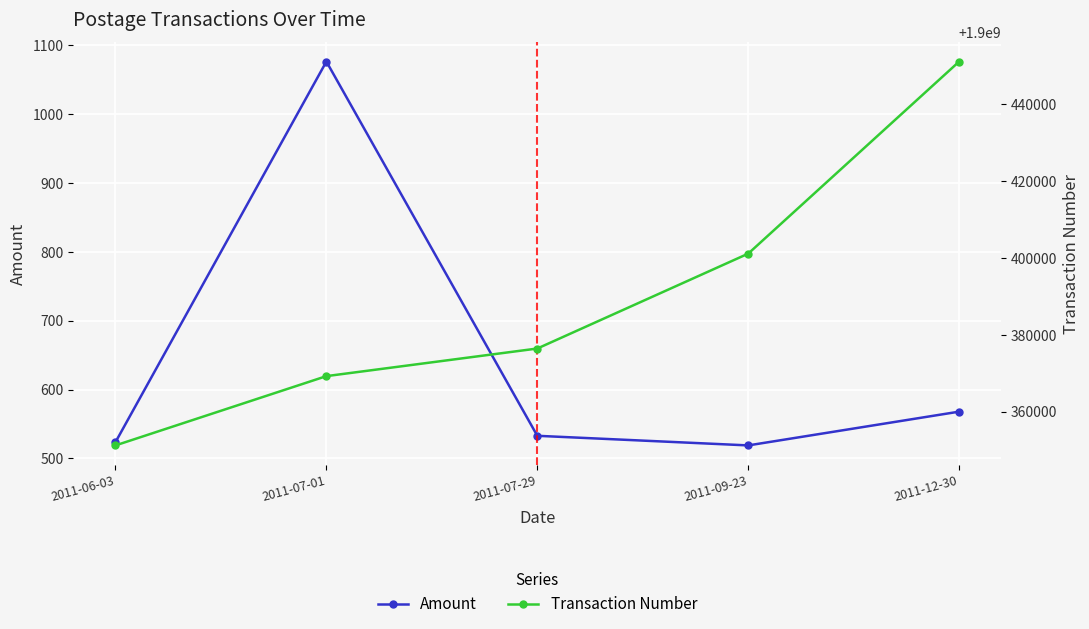

What is the value of the Amount point at the 1st from the left?

523.5